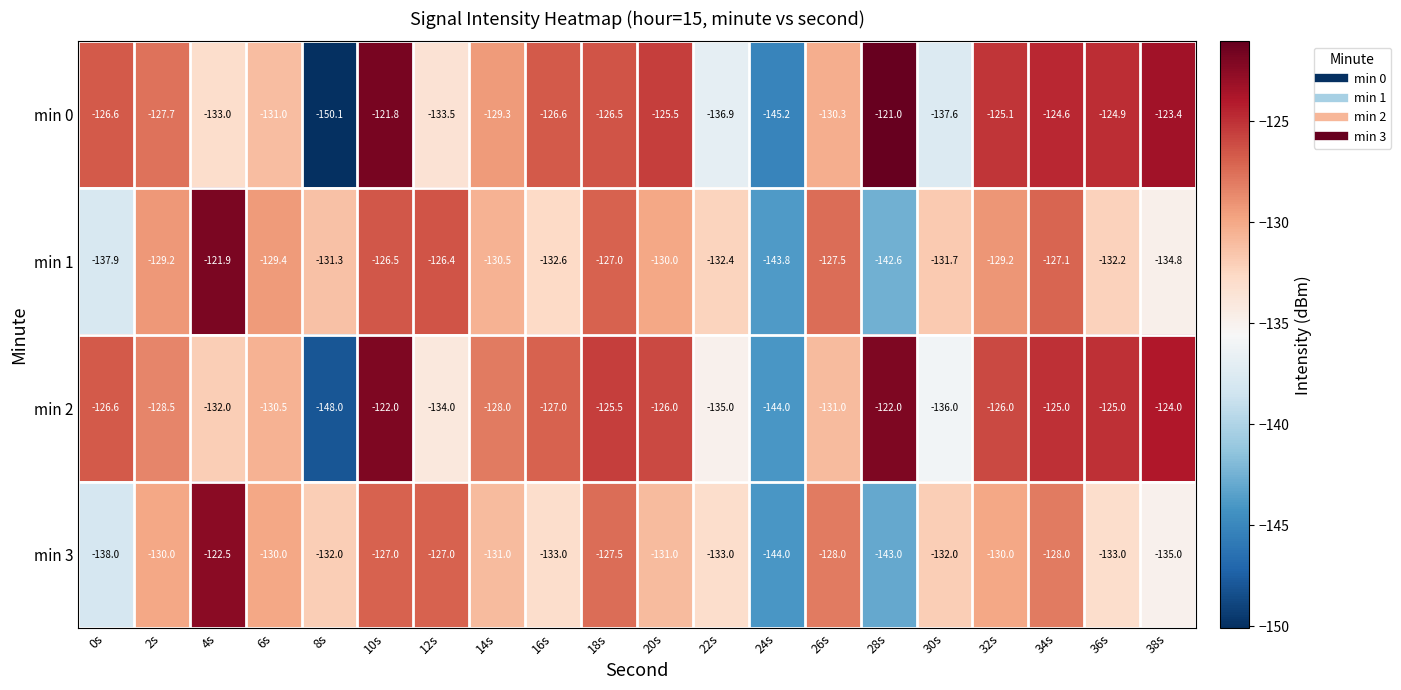

What is the difference between the maximum and minimum values in the min 3 series?

21.5